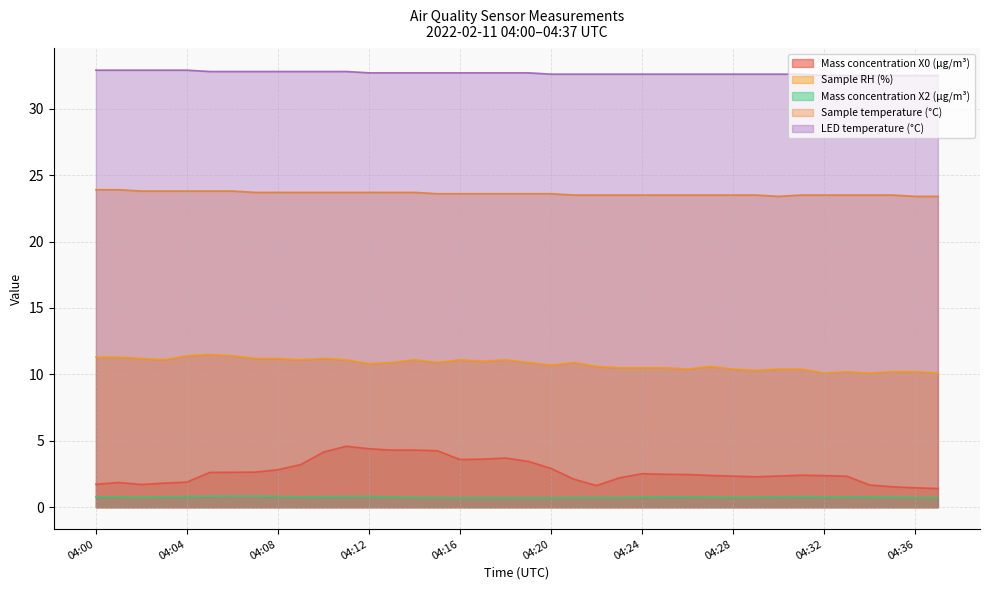

Is the value of Mass concentration X2 (μg/m³) at 04:16 greater than the value of Sample RH (%) at 04:23?

No